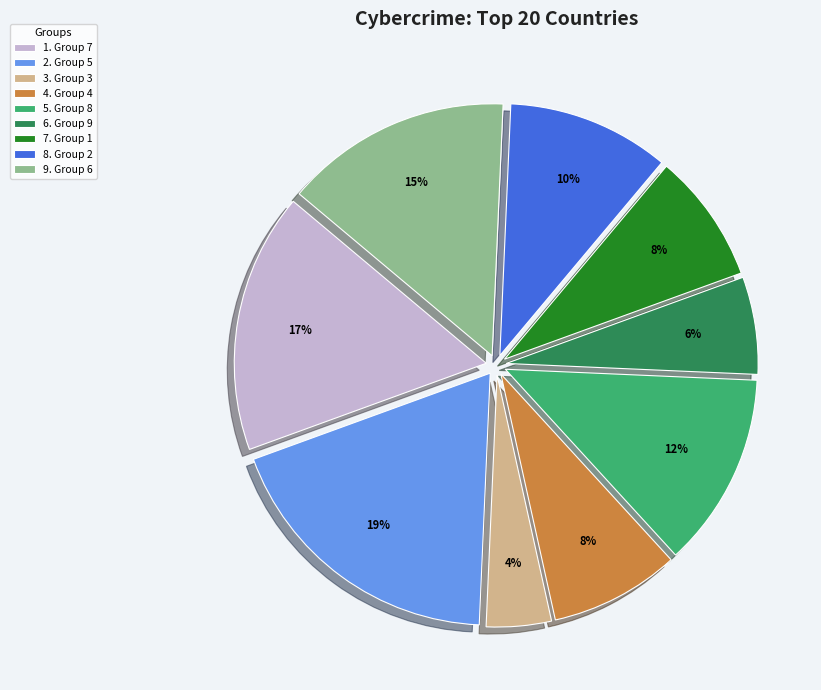

To the nearest percent, what is the difference between the largest and smallest slice percentages?

15%